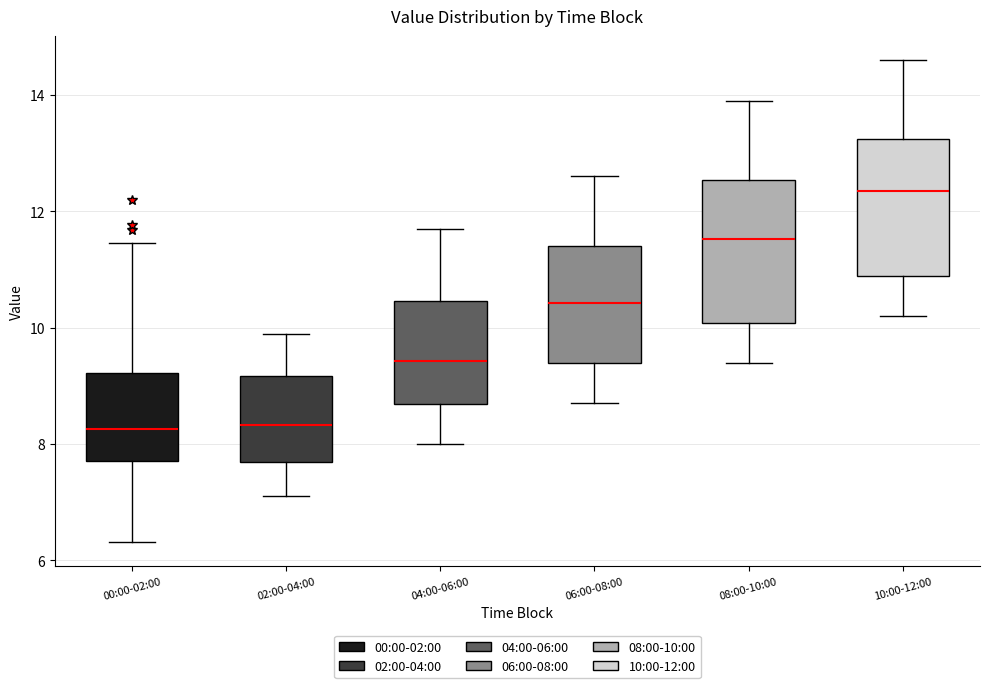

Which box has the highest median line?

10:00-12:00